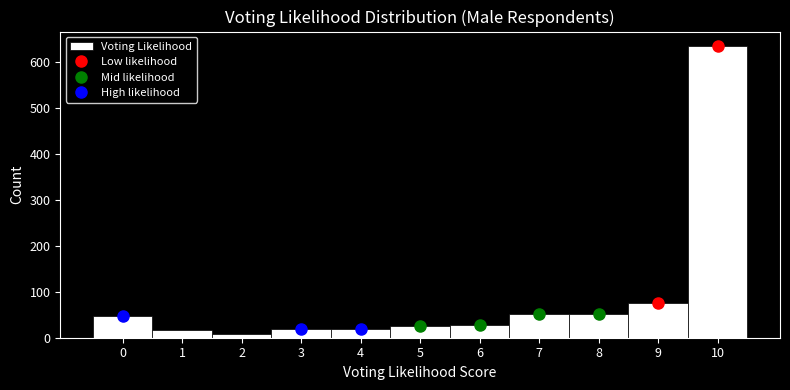

Reading left to right, transcribe this chart: for each bar, give the range it covers on the x-axis and its height. The values are not printed on the chart, so give them approximately, as read against the axis.

-0.5 to 0.5: 50
0.5 to 1.5: 20
1.5 to 2.5: under 10
2.5 to 3.5: 20
3.5 to 4.5: 20
4.5 to 5.5: 30
5.5 to 6.5: 30
6.5 to 7.5: 50
7.5 to 8.5: 50
8.5 to 9.5: 80
9.5 to 10.5: 640